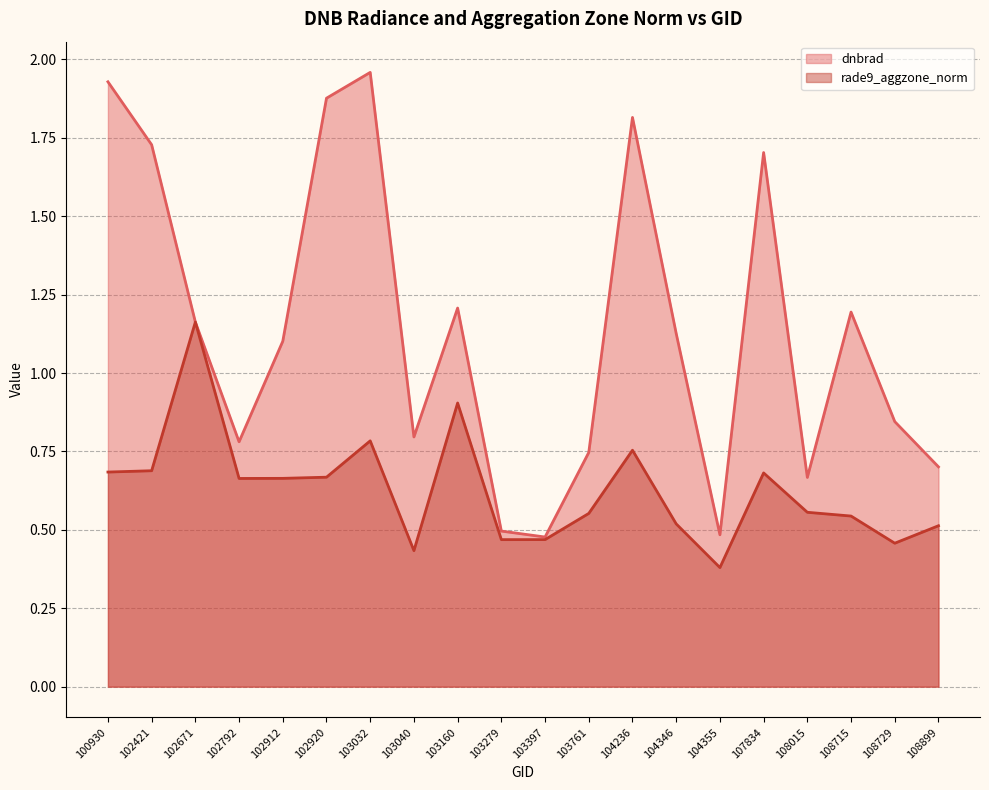

What is the sum of the dnbrad values at 103160 and 104355?

1.7